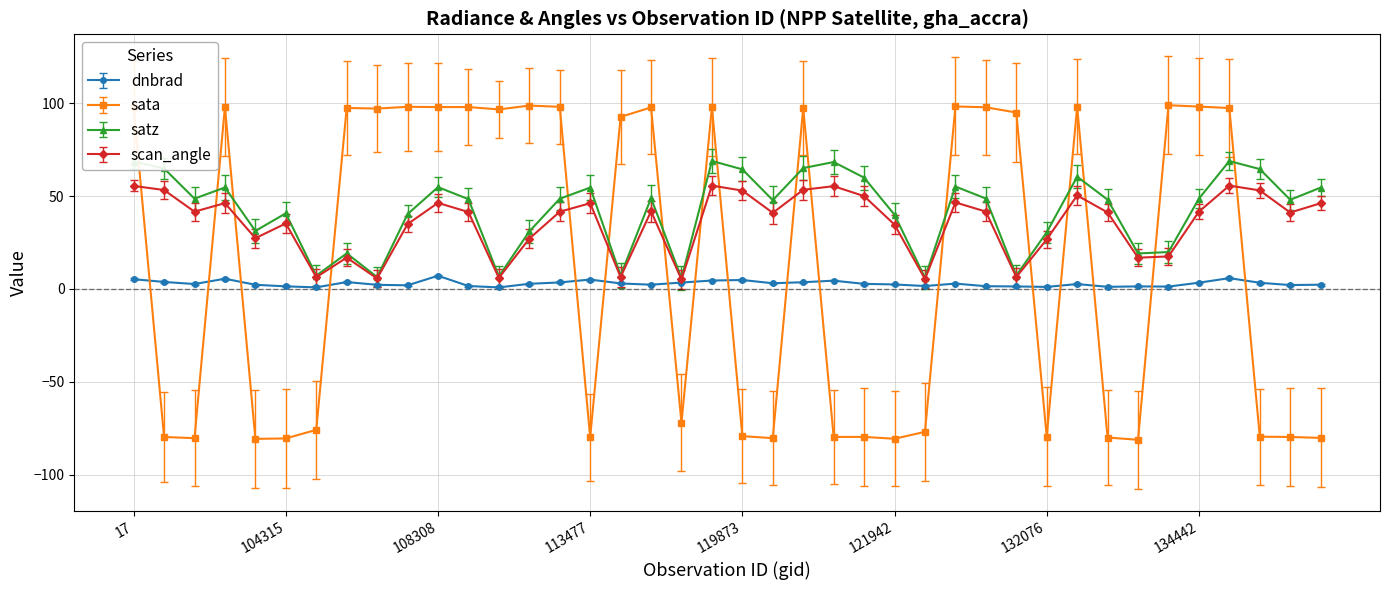

Does the chart display data point markers on the line(s)?

Yes